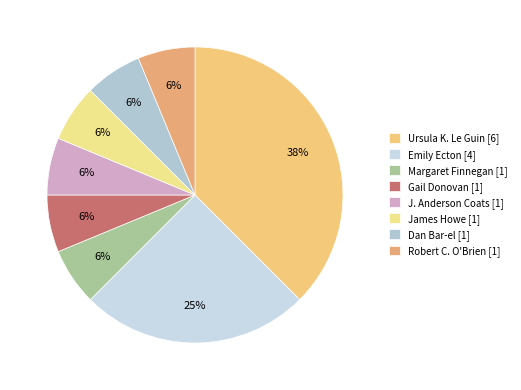

Which category has the smallest portion of the pie?

Gail Donovan [1]